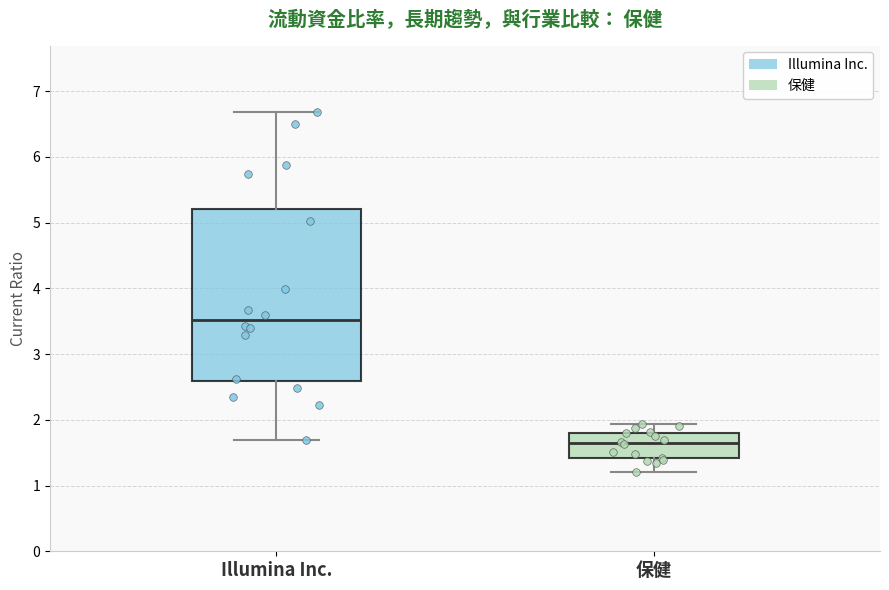

Where does the lower whisker of the box for 保健 end on the y-axis? The values are not printed on the chart, so give them approximately, as read against the axis.

1.2